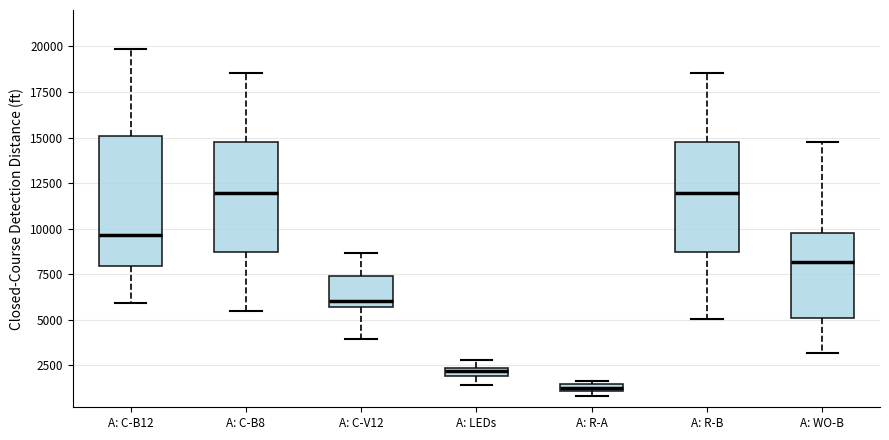

Comparing the boxes themselves (not the whiskers), which one is the tallest?

A: C-B12